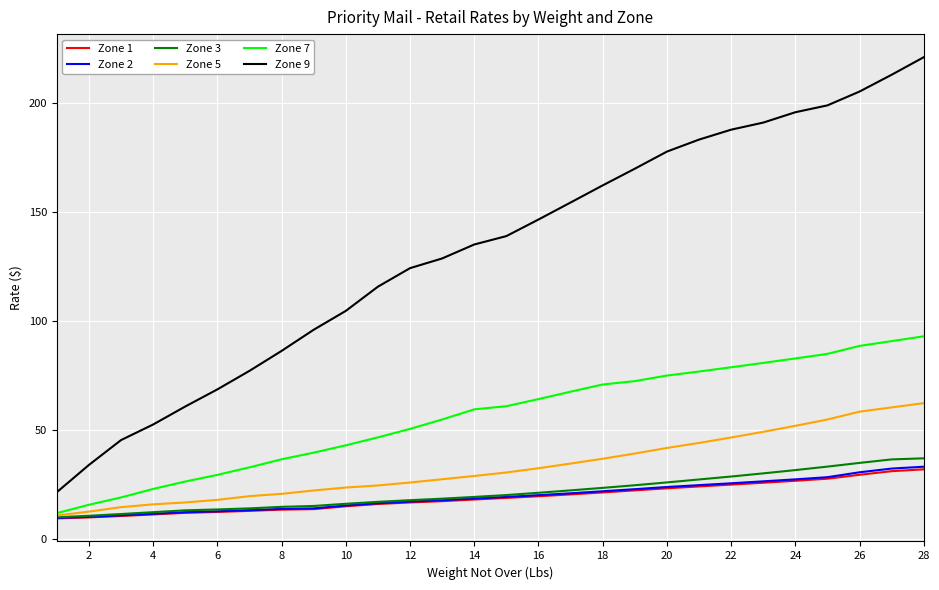

Which series has the largest range (max minus min)?

Zone 9